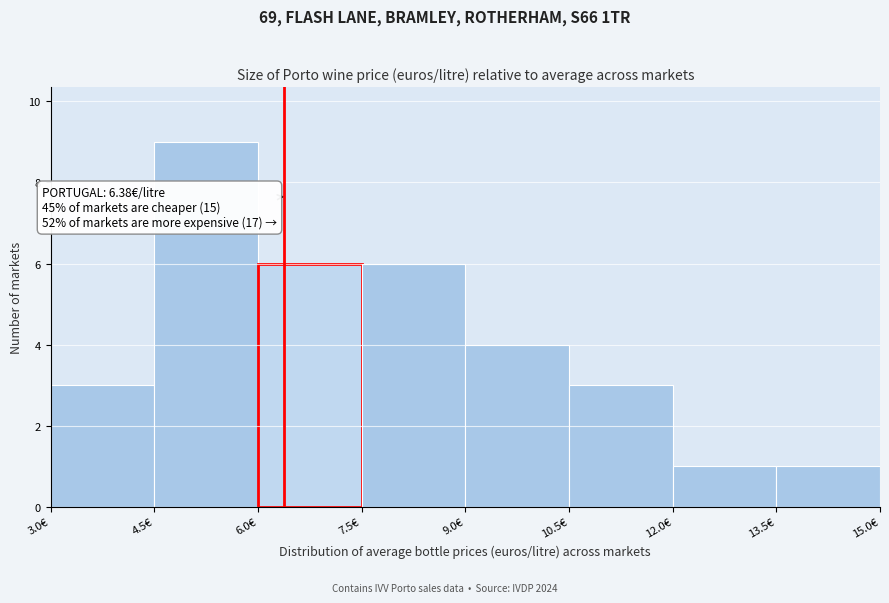

Which range on the x-axis has the tallest bar?

4.5 to 6.0